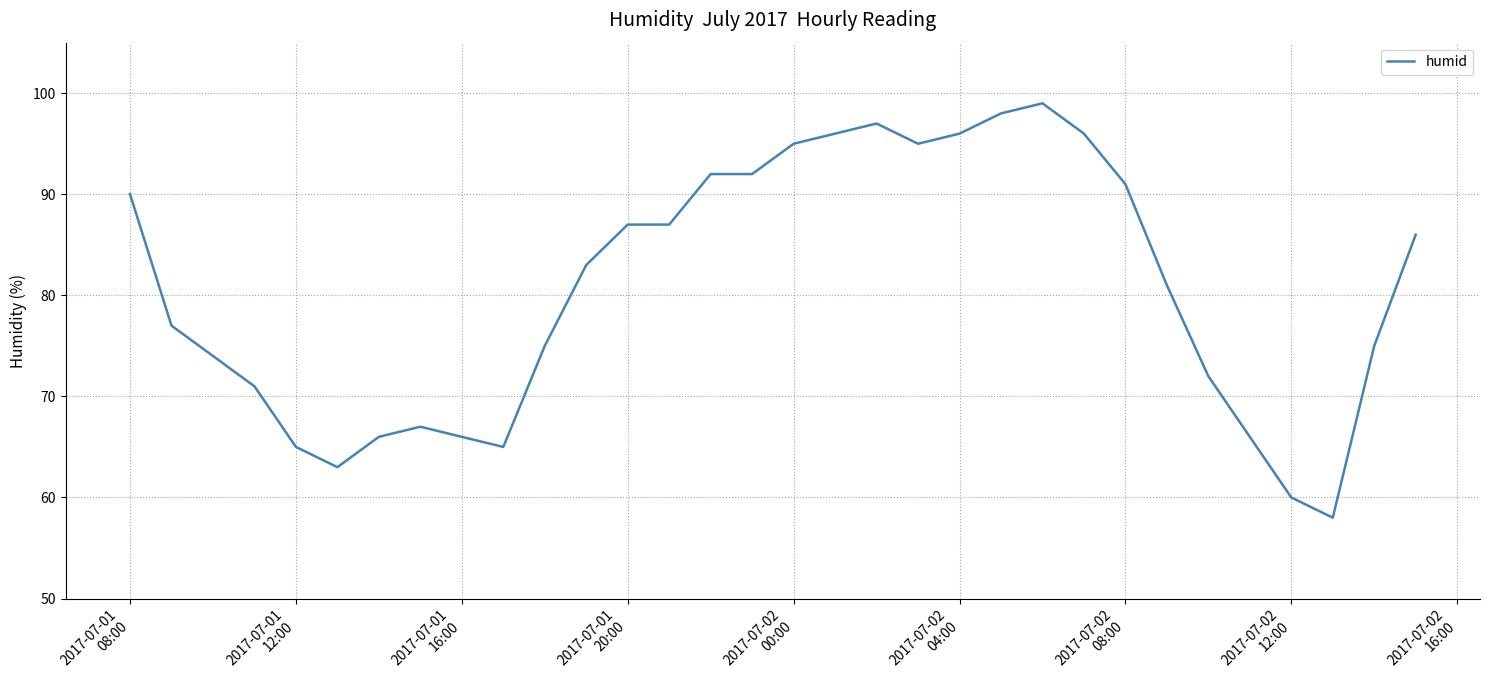

What is the greatest value displayed?

99